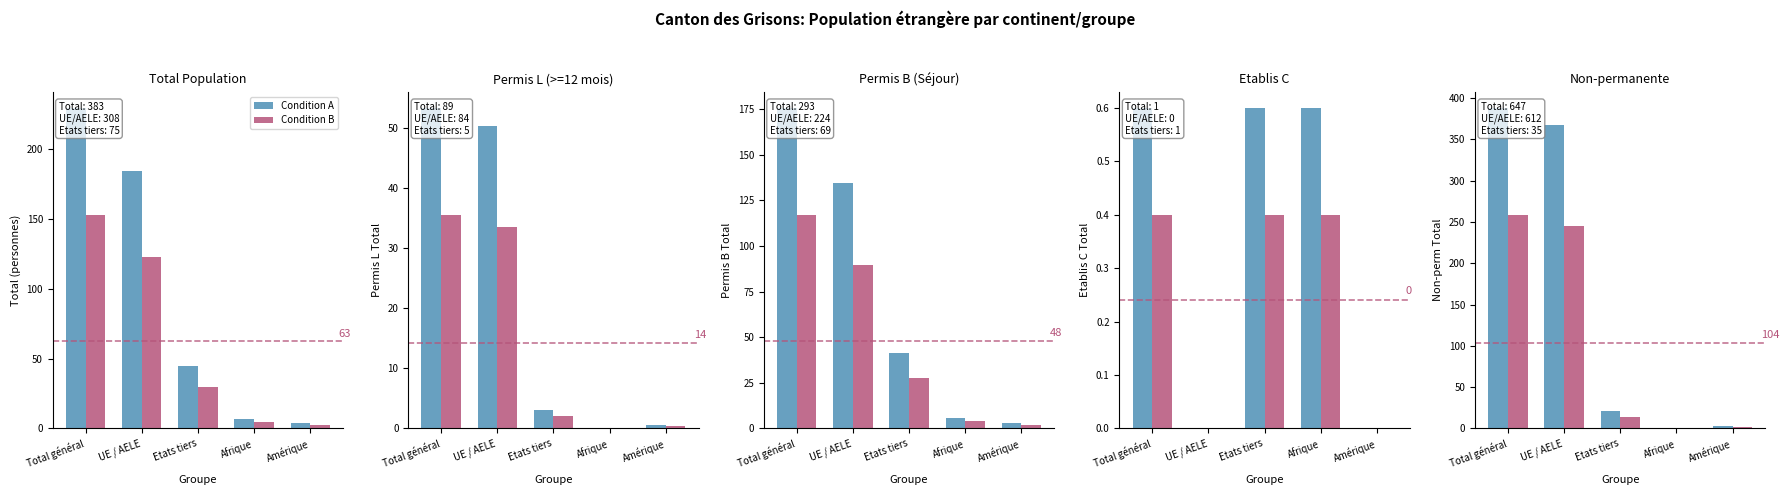

At which category does the chart reach its peak across all series?

Total général